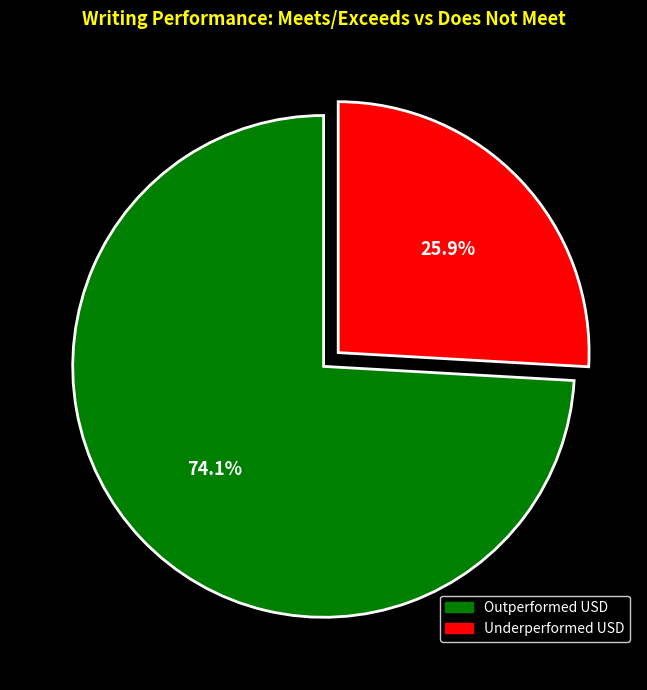

Is there any slice that represents more than half of the pie?

Yes